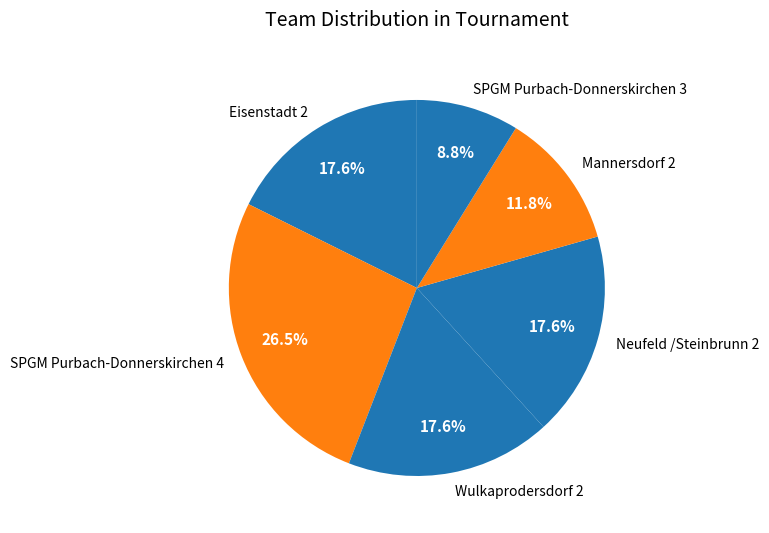

What percentage is NOT represented by Neufeld /Steinbrunn 2?

82.4%